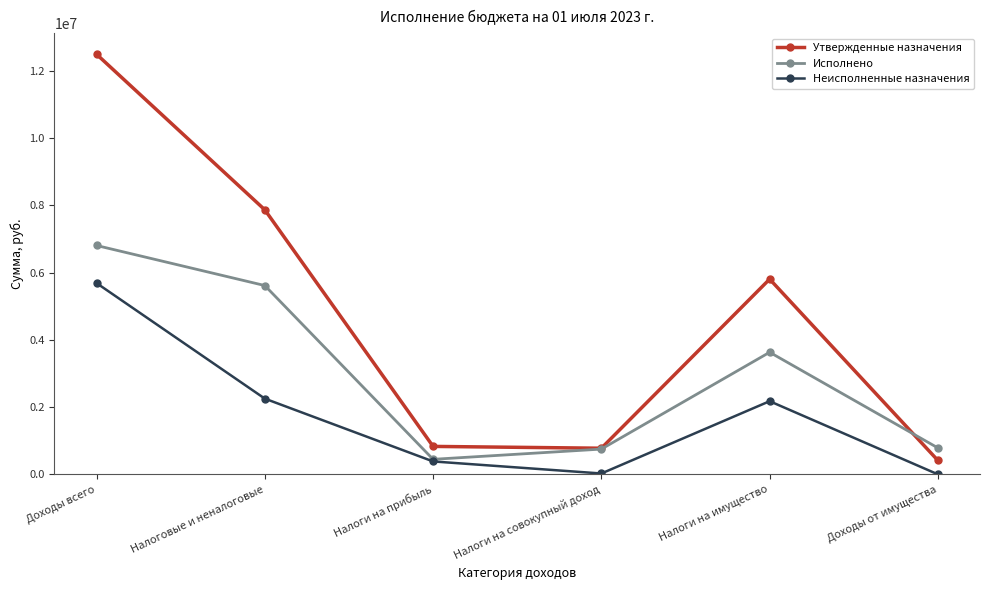

At which category is the sum across all series the highest?

Доходы всего